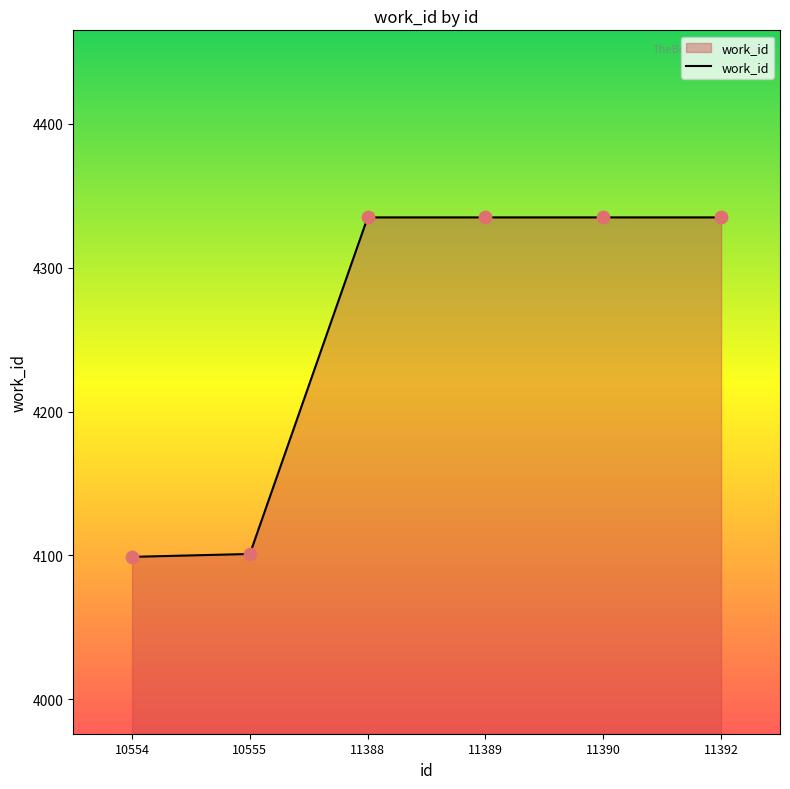

What is the change in value from 10555 to 11392?

+234